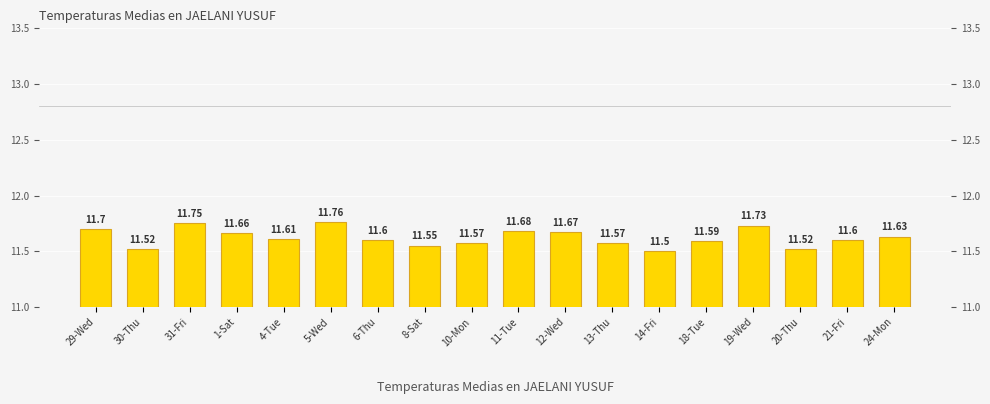

List the labels in order of value, largest first.

5-Wed, 31-Fri, 19-Wed, 29-Wed, 11-Tue, 12-Wed, 1-Sat, 24-Mon, 4-Tue, 6-Thu, 21-Fri, 18-Tue, 10-Mon, 13-Thu, 8-Sat, 30-Thu, 20-Thu, 14-Fri